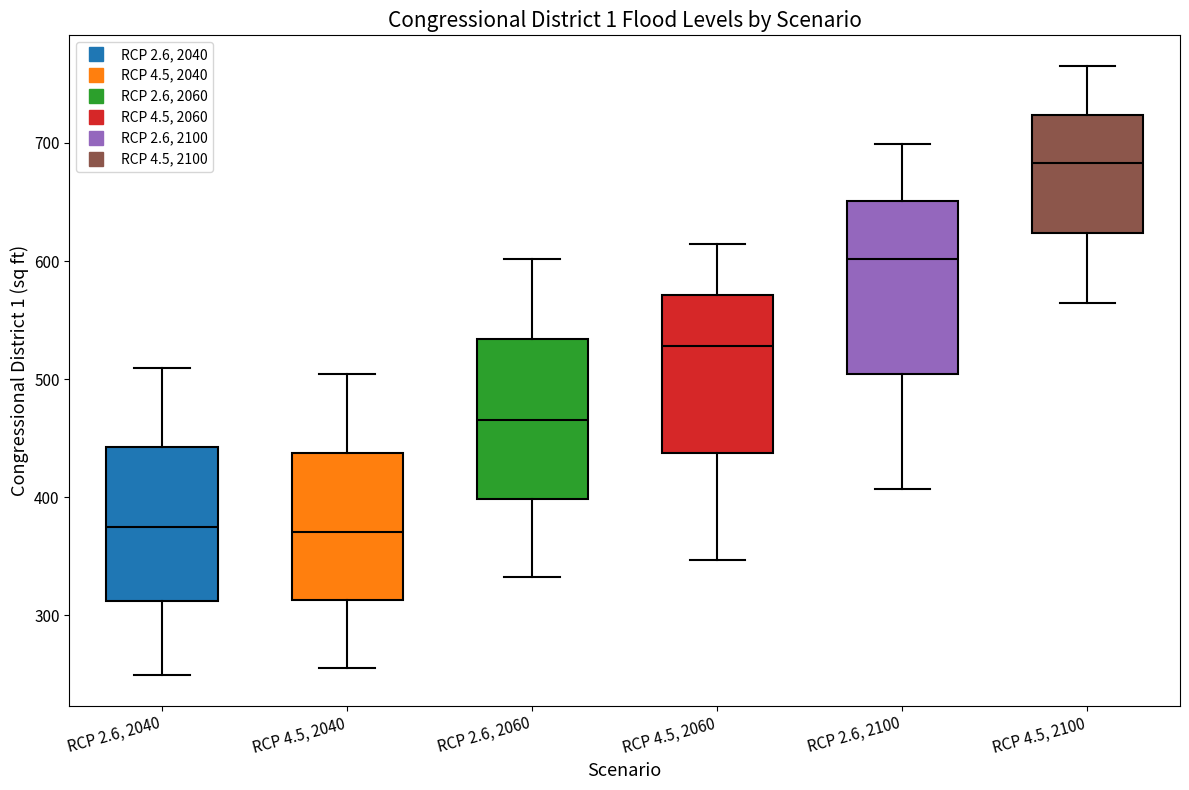

Reading left to right, read every box against the y-axis: the position of its median line, the range the box covers, and the ends of its whiskers. The values are not printed on the chart, so give them approximately, as read against the axis.

RCP 2.6, 2040: median 370, box 310 to 440, whiskers 250 to 510
RCP 4.5, 2040: median 370, box 310 to 440, whiskers 260 to 500
RCP 2.6, 2060: median 470, box 400 to 530, whiskers 330 to 600
RCP 4.5, 2060: median 530, box 440 to 570, whiskers 350 to 610
RCP 2.6, 2100: median 600, box 500 to 650, whiskers 410 to 700
RCP 4.5, 2100: median 680, box 620 to 720, whiskers 560 to 770